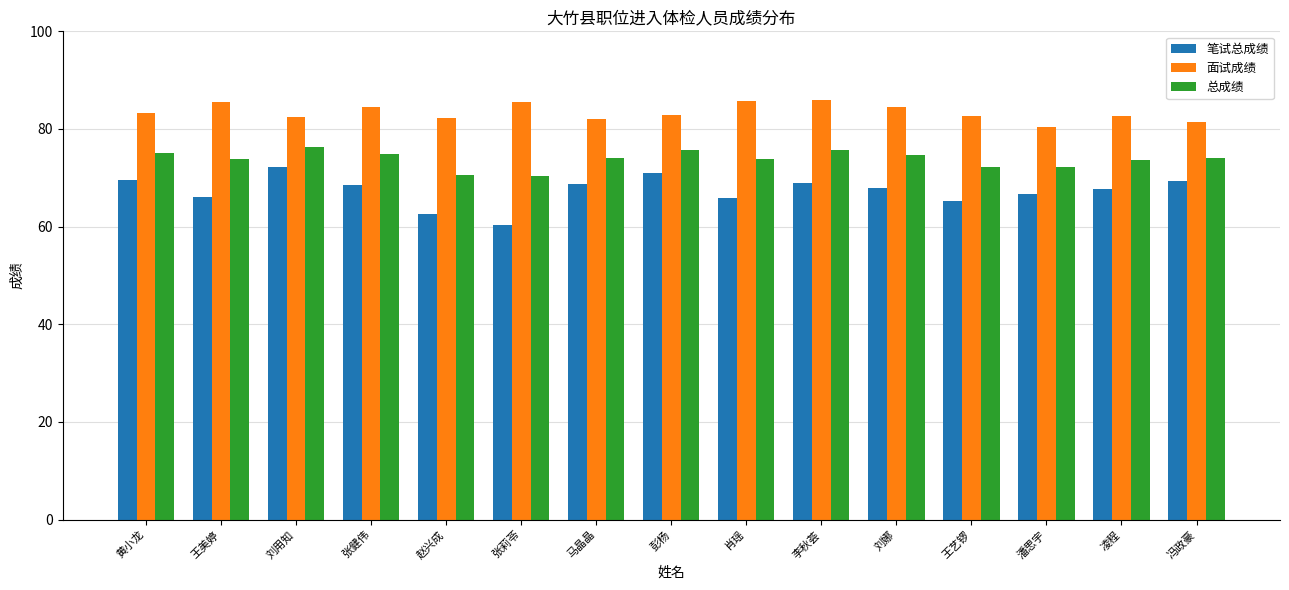

What is the label of the 3rd bar from the right?

潘思宇